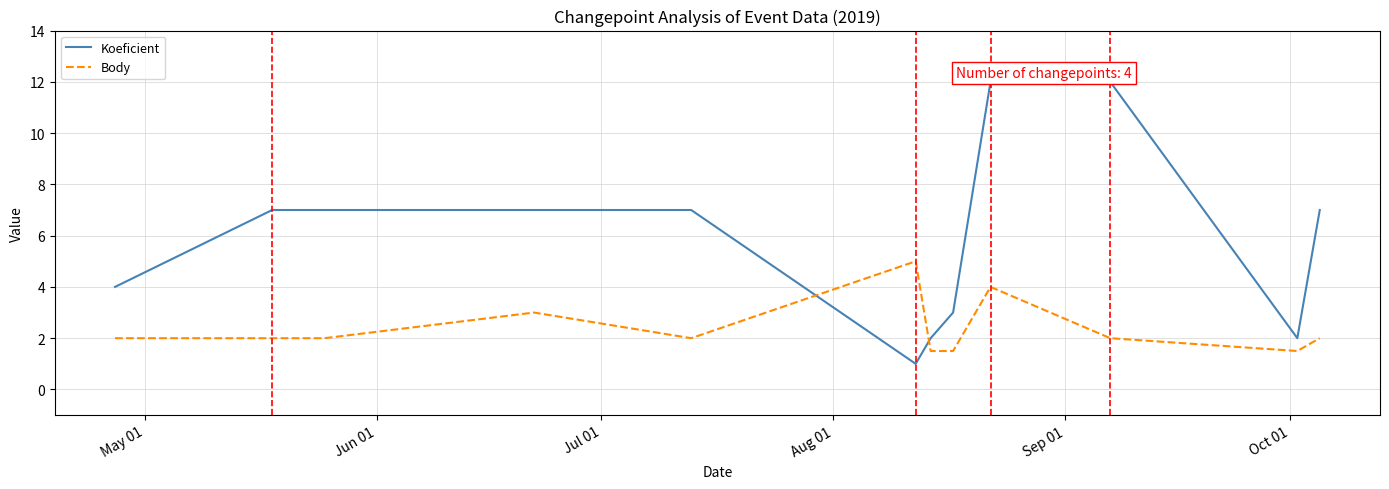

Rank the series by their maximum value, from highest to lowest.

Koeficient, Body